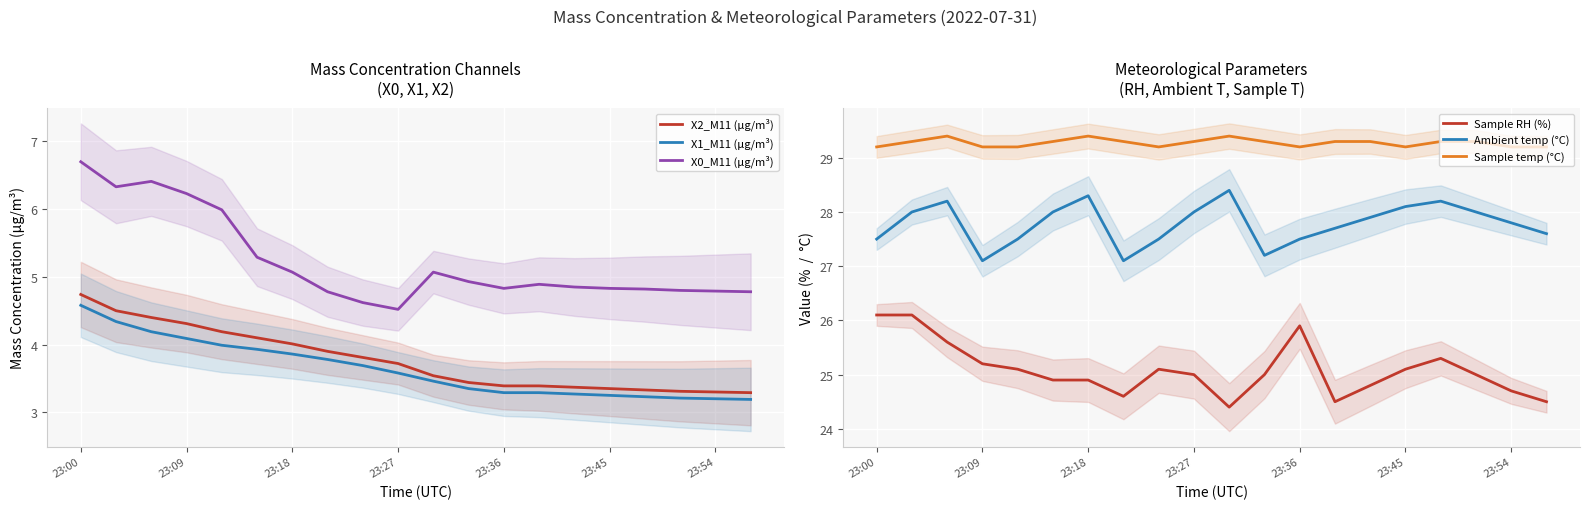

At which category is the sum across all series the highest?

23:00